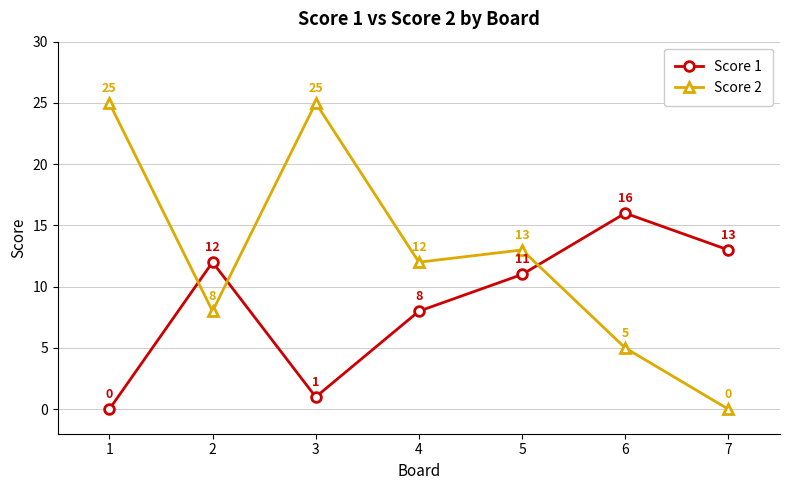

Reading left to right, what are all the values shown in this chart?

Score 1: 0	12	1	8	11	16	13
Score 2: 25	8	25	12	13	5	0